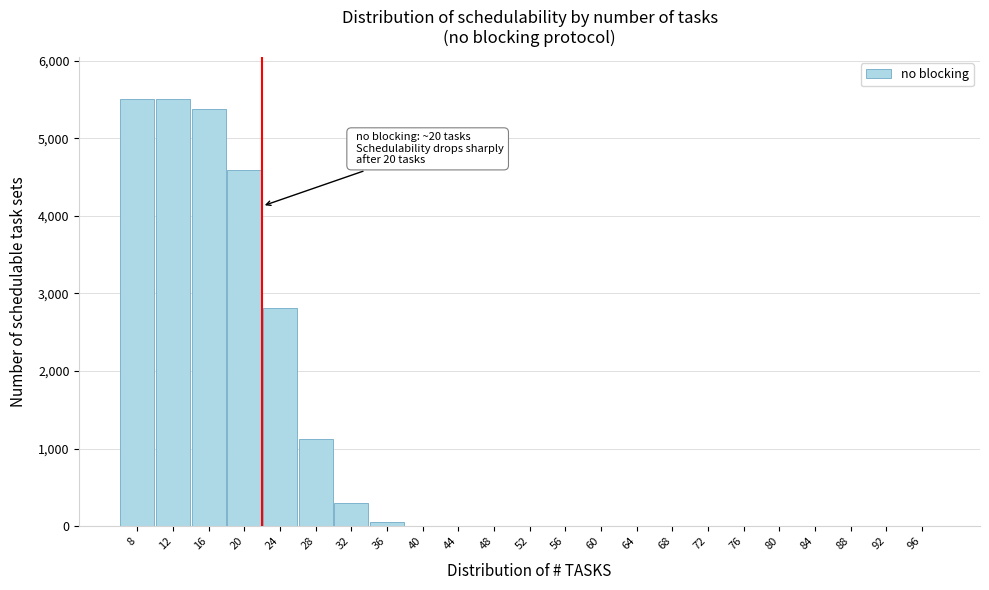

What is the maximum value shown in the chart?

5500.0